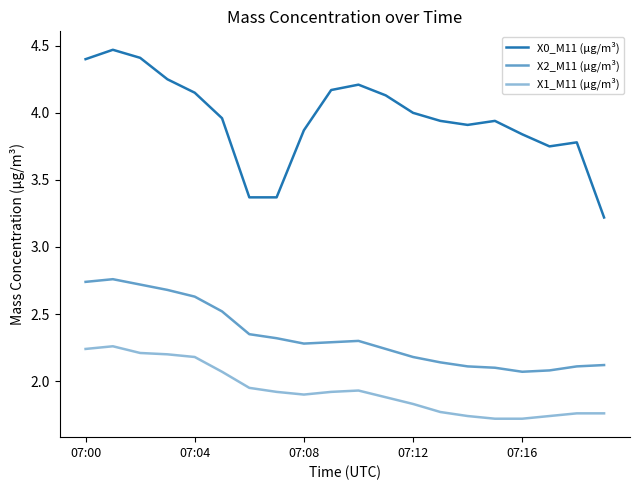

What is the average value of the X1_M11 (μg/m³) series?

1.9